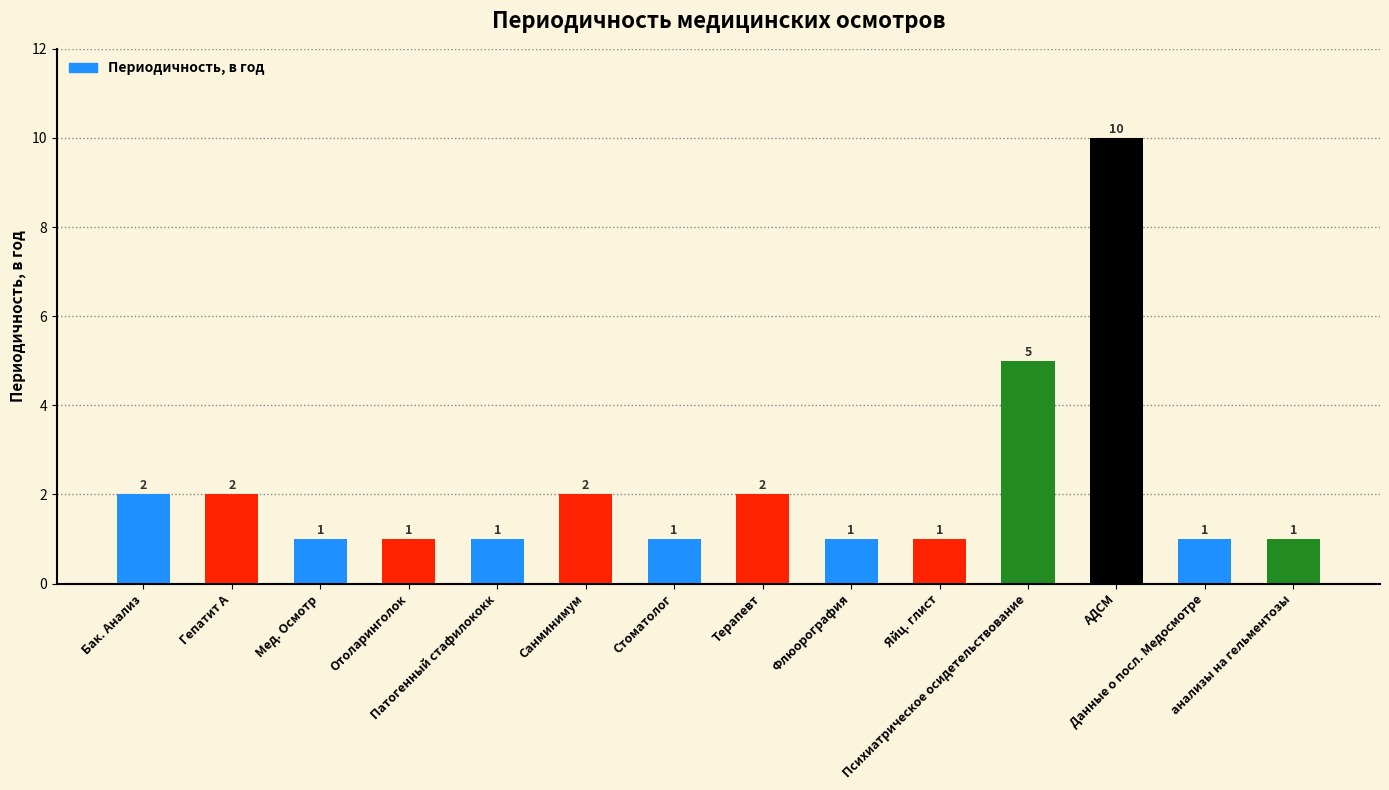

Does the chart contain any negative values?

No